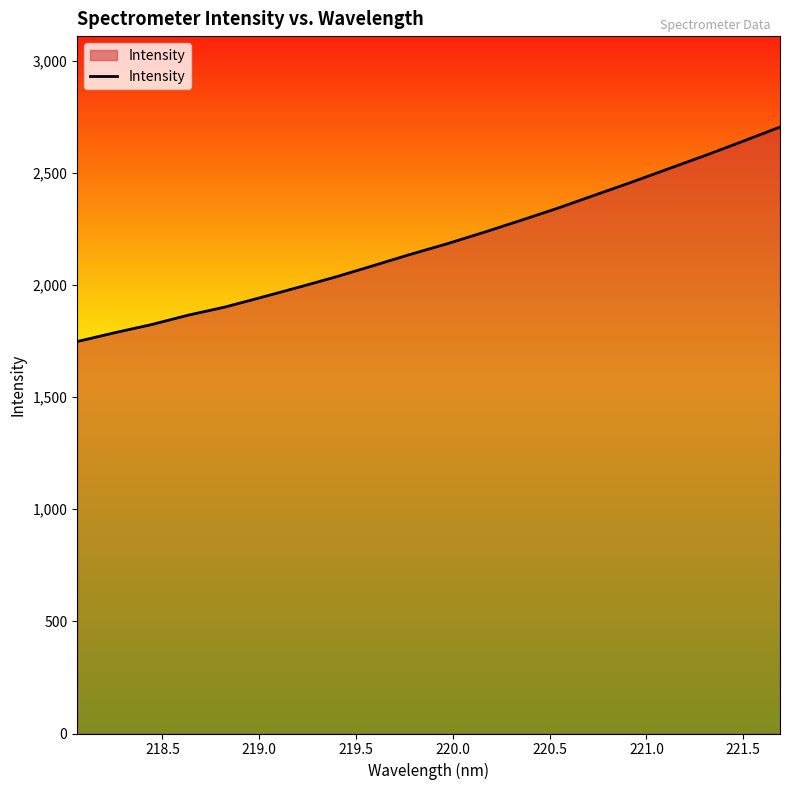

What is the greatest value displayed?

2704.8